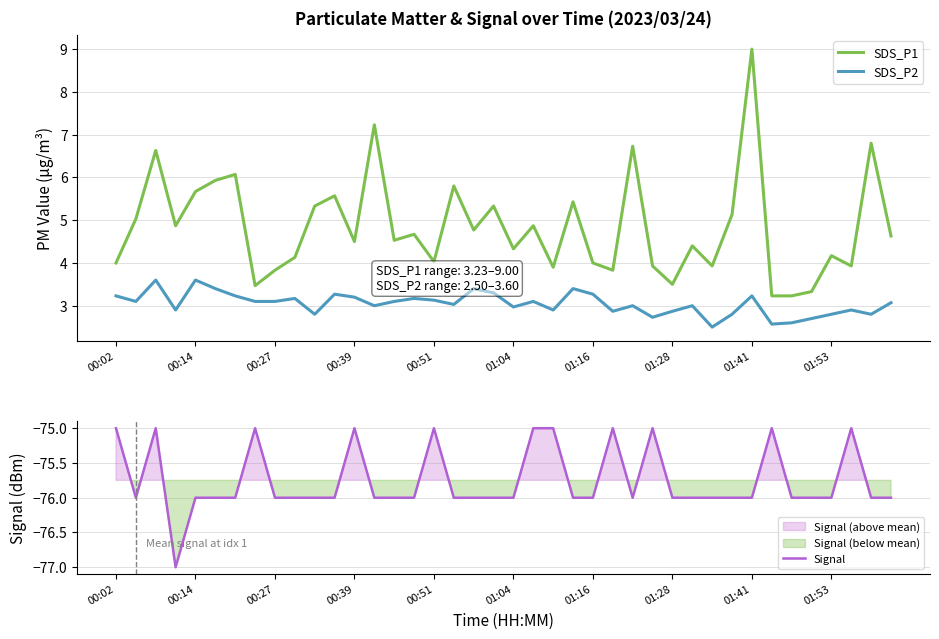

How many values in the SDS_P2 series exceed 3?

22